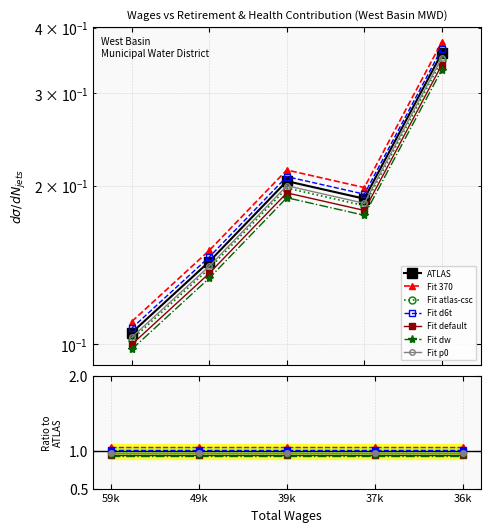

What is the value of the 5th point from the left?

0.4